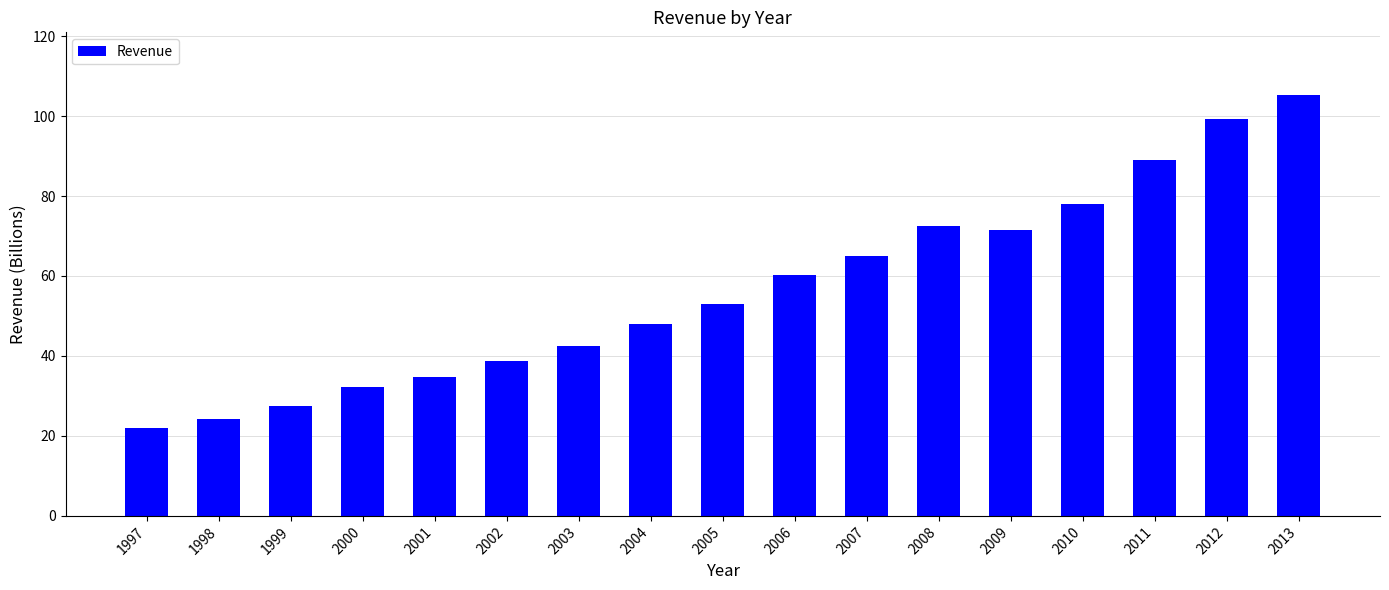

Is it true that the value at 1999 is 27.5?

True